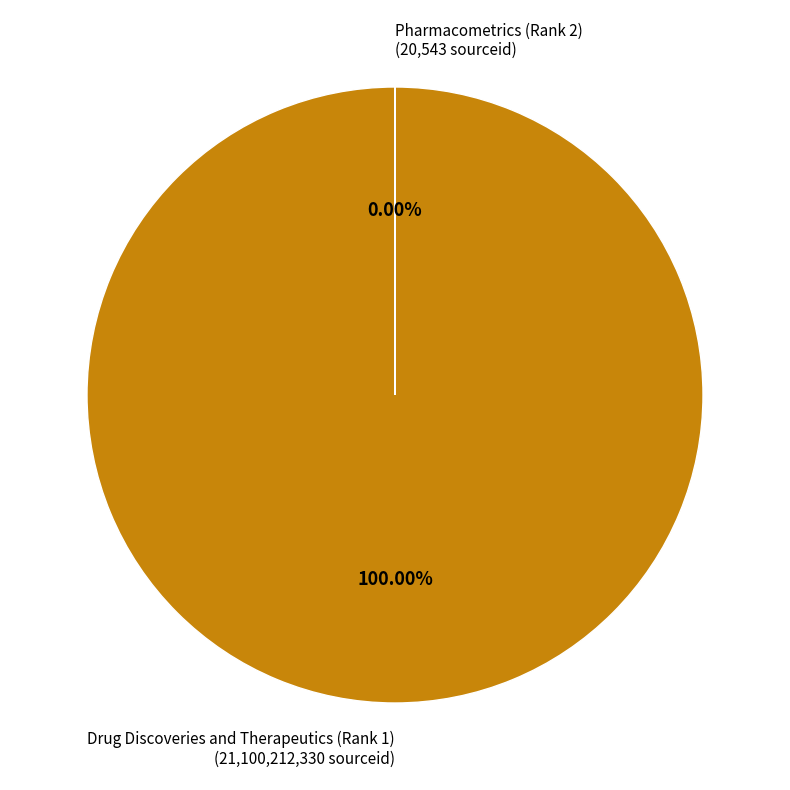

Does any single category account for the majority?

Yes